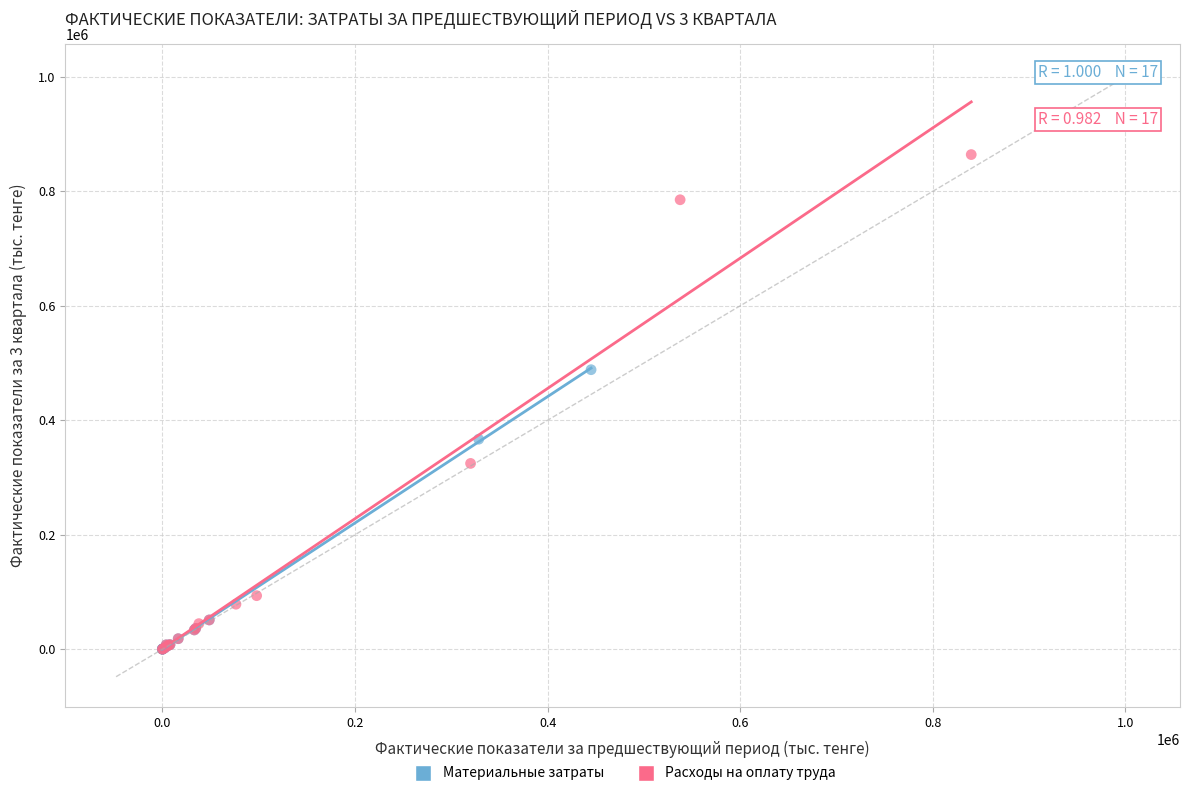

Which series has the widest spread of Y values?

Расходы на оплату труда